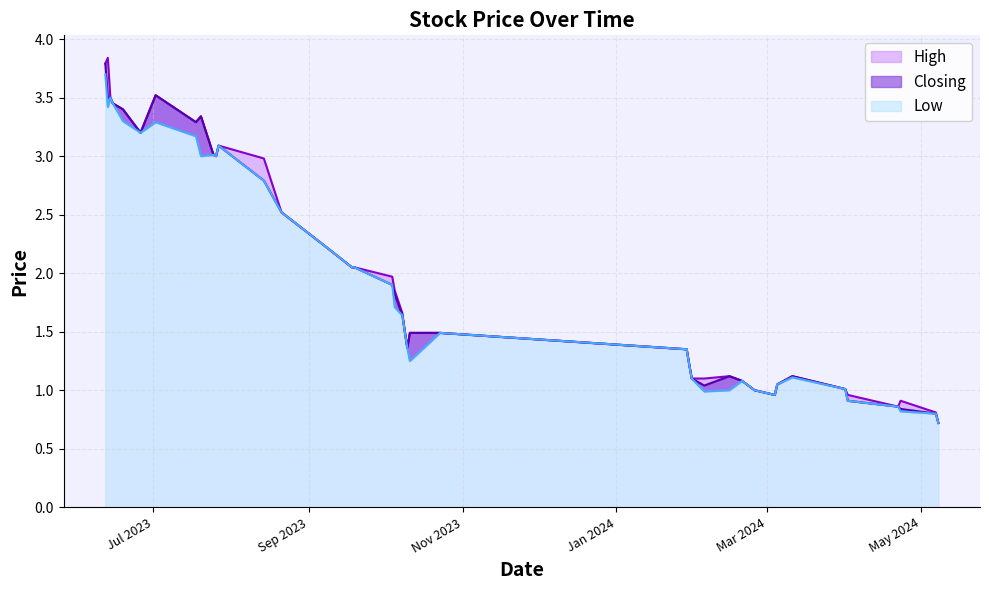

Count the number of data series in this chart.

3